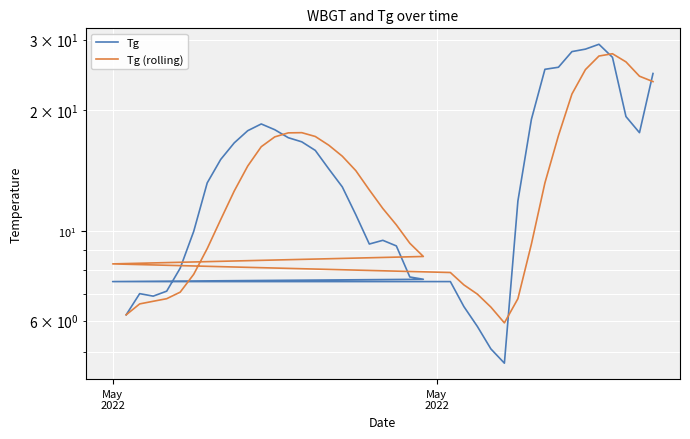

What is the difference between the second highest and minimum values in the Tg series?

23.7